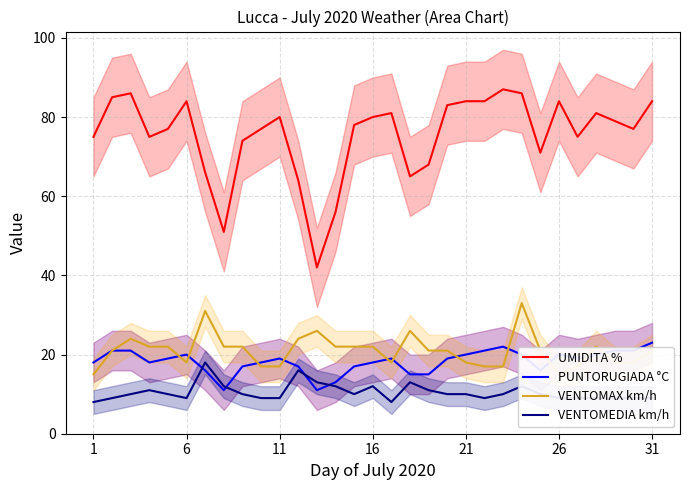

What is the sum of all VENTOMEDIA km/h values?

325